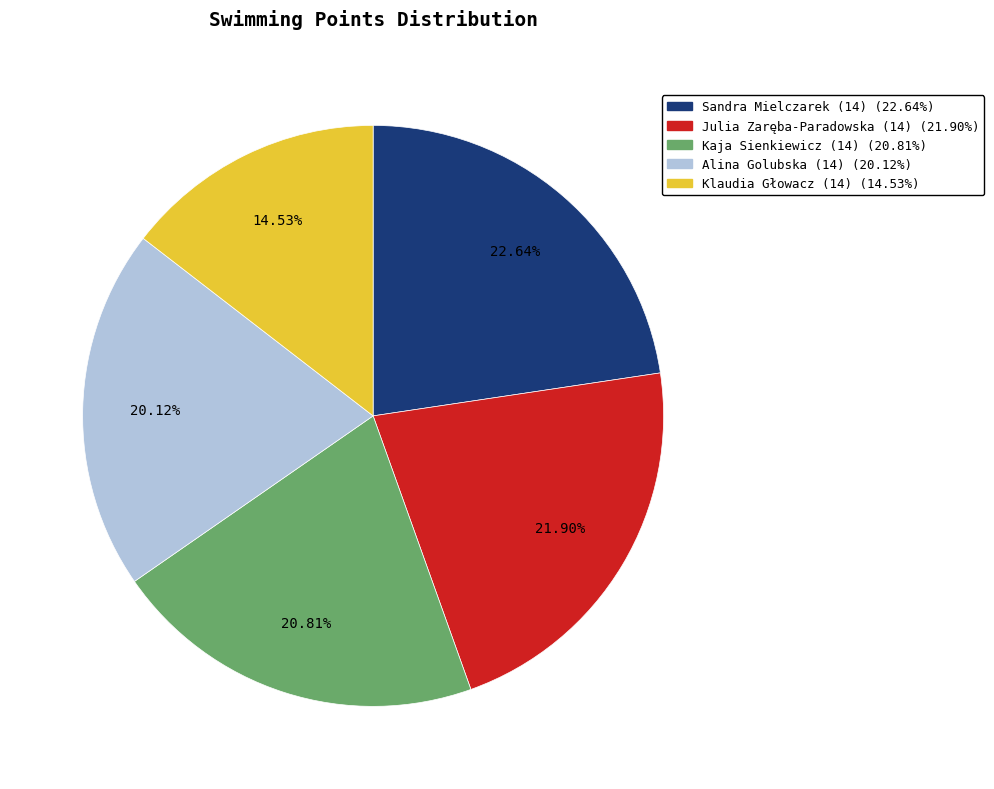

To the nearest percent, what portion does Julia Zaręba-Paradowska (14) represent?

22%